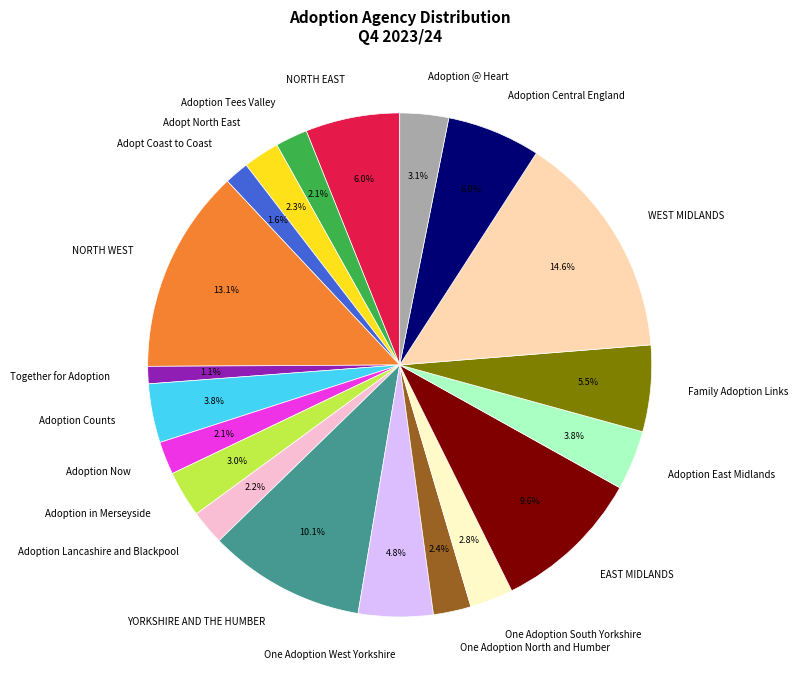

Is it true that NORTH WEST is 19% of the pie?

False